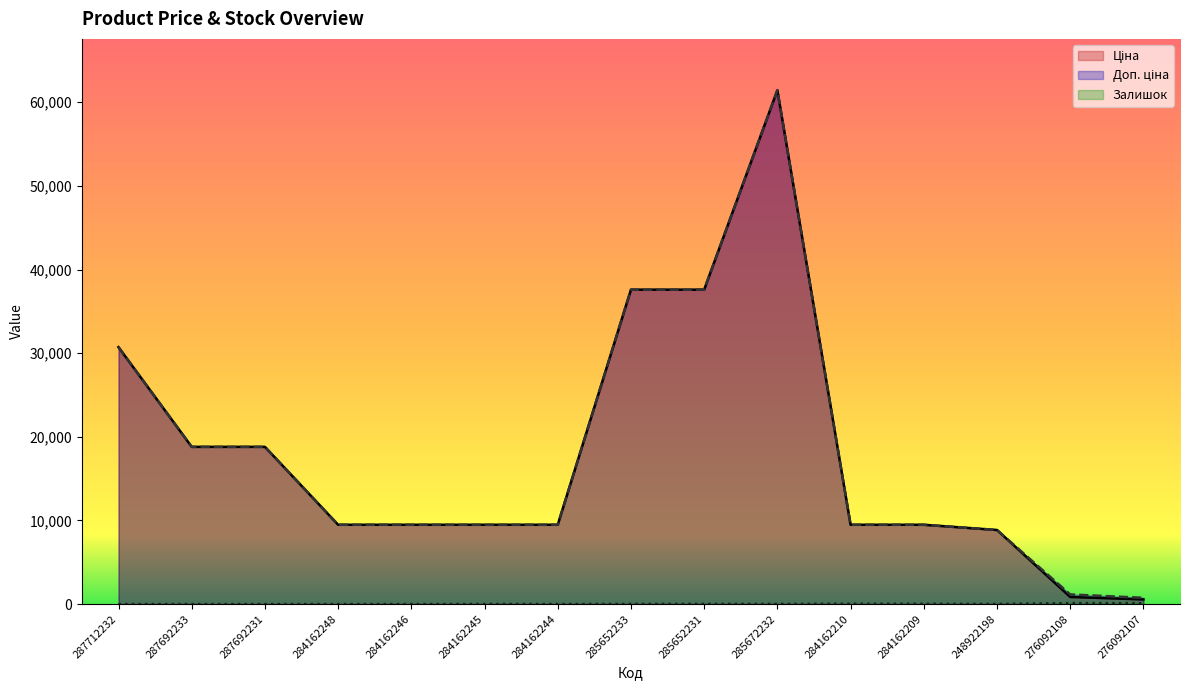

What position from the right is 284162244?

9